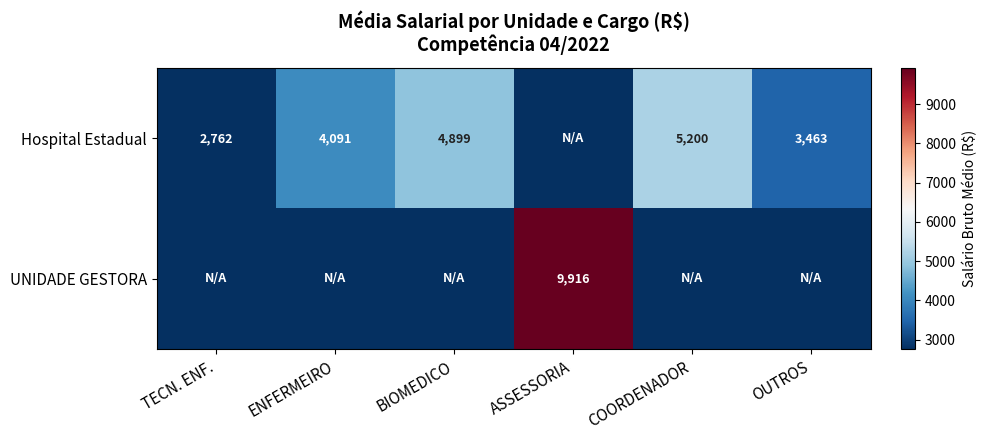

What is the total value across all series at OUTROS?

3463.1